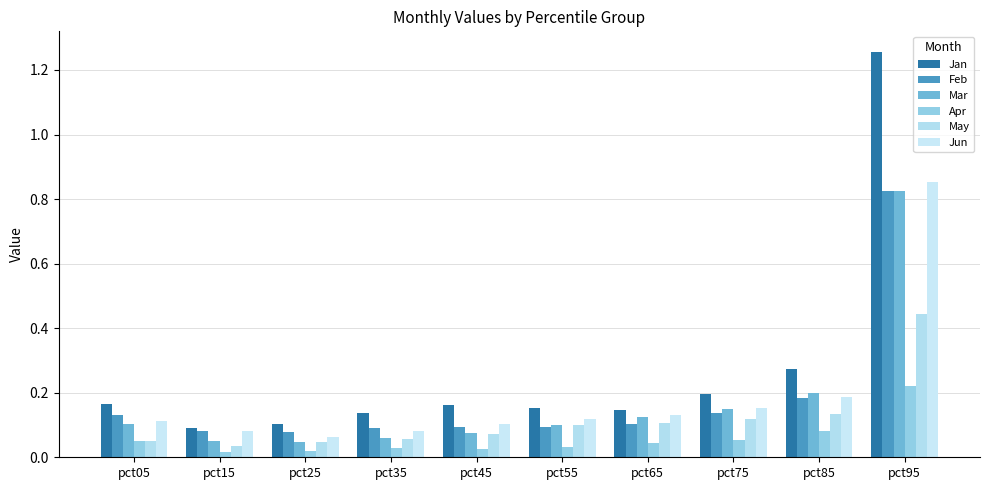

What are all the series names shown in the legend?

Jan, Feb, Mar, Apr, May, Jun